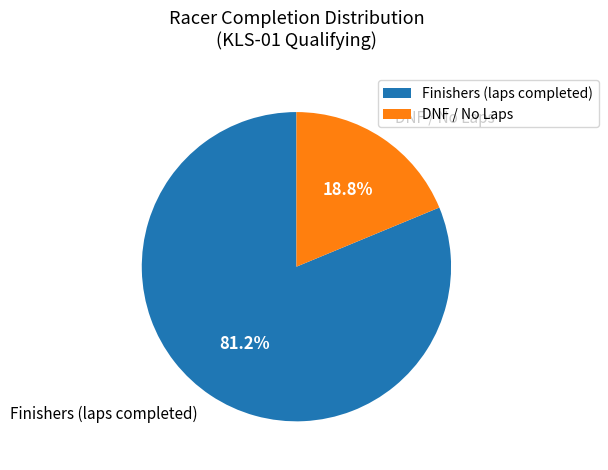

Which slice is the smallest?

DNF / No Laps